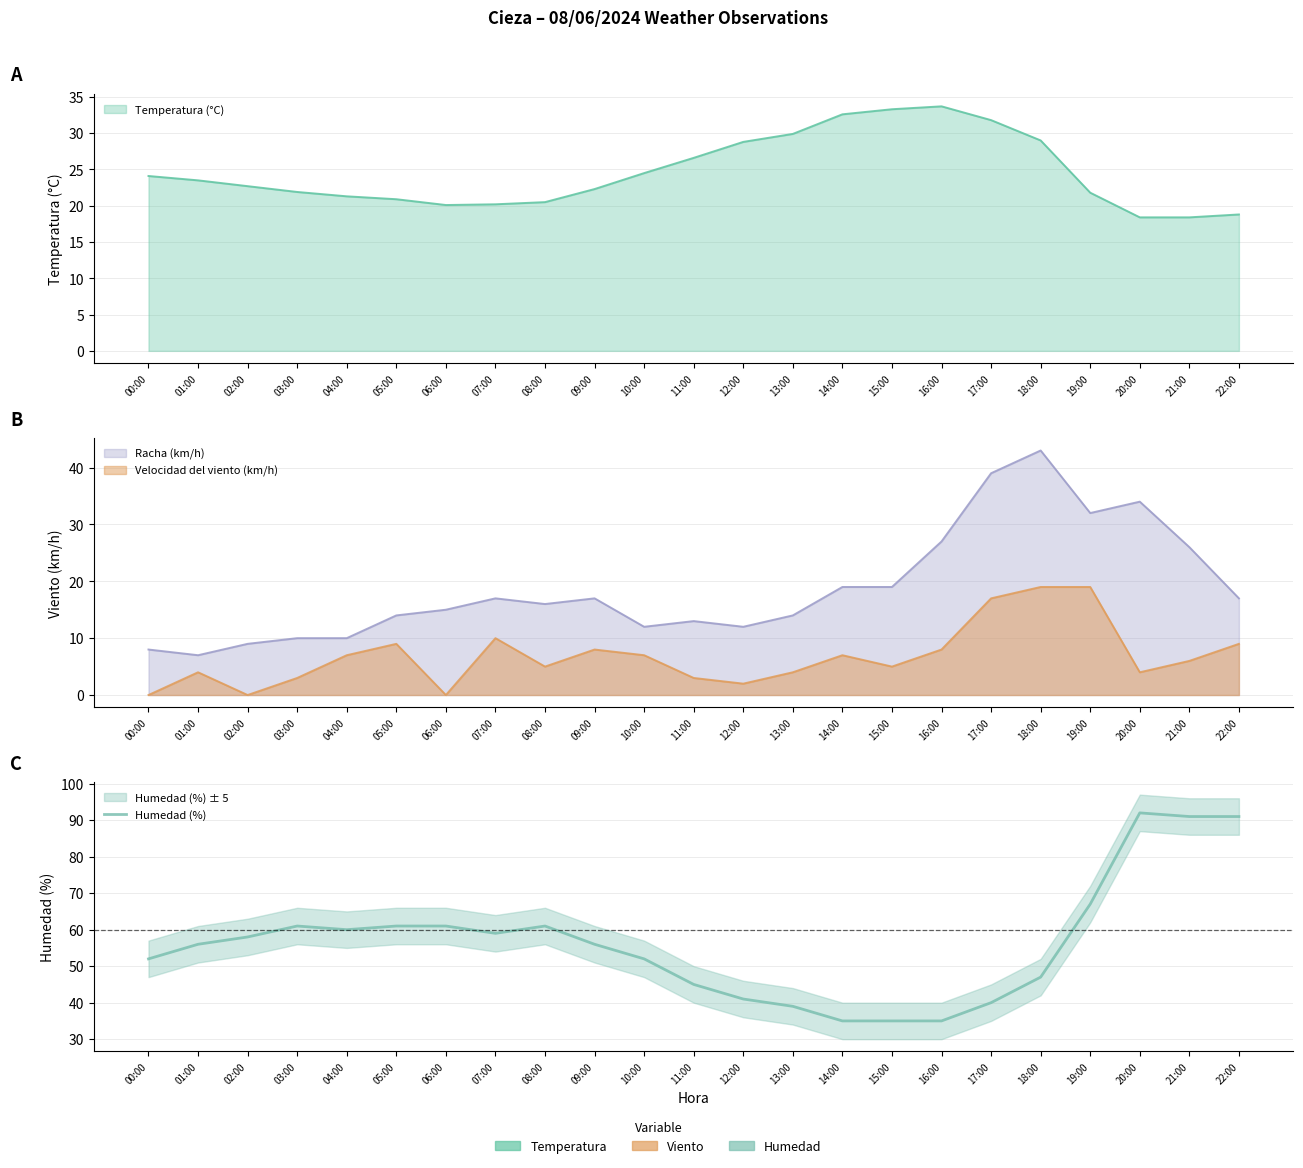

The chart shows a value of 24 at 11:00. True or false?

False